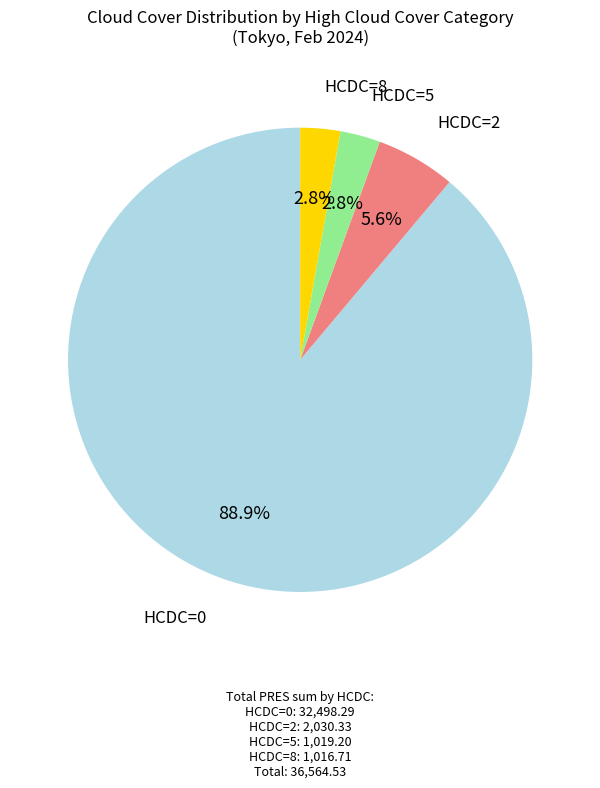

Which category has the biggest portion of the pie?

HCDC=0